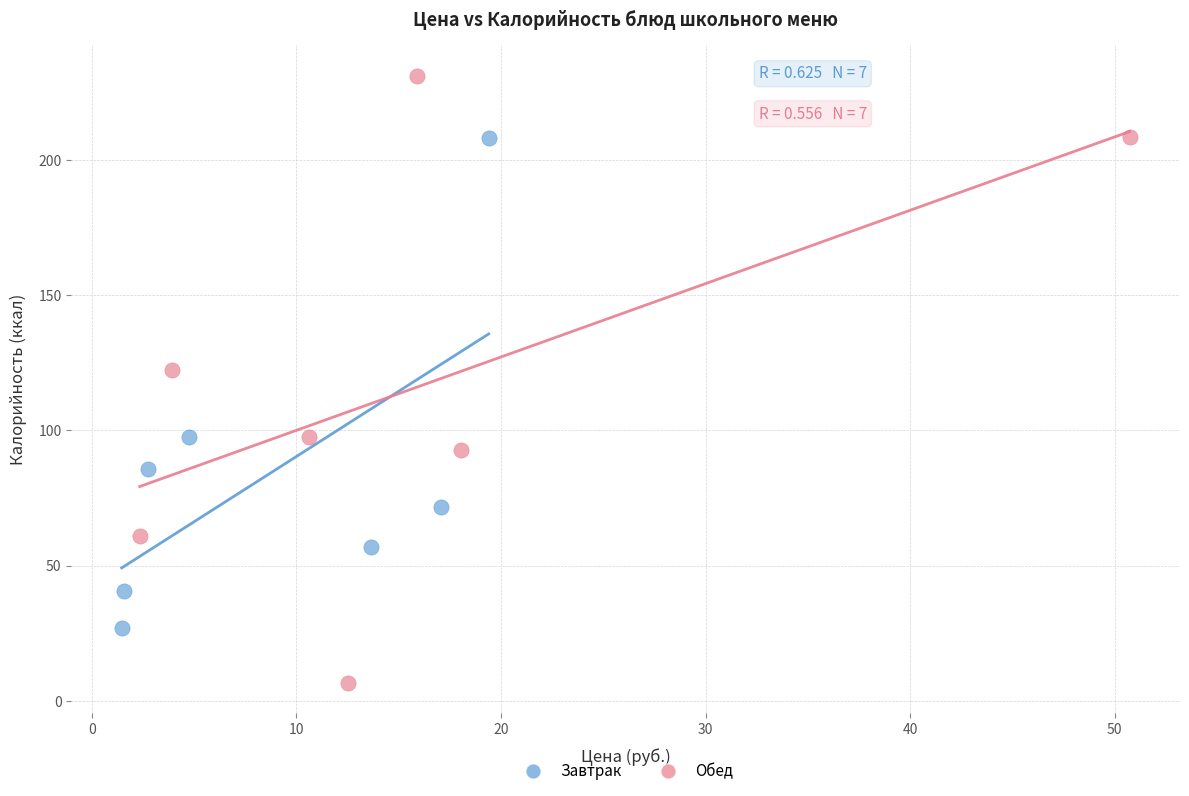

Which series reaches the minimum Y coordinate?

Обед